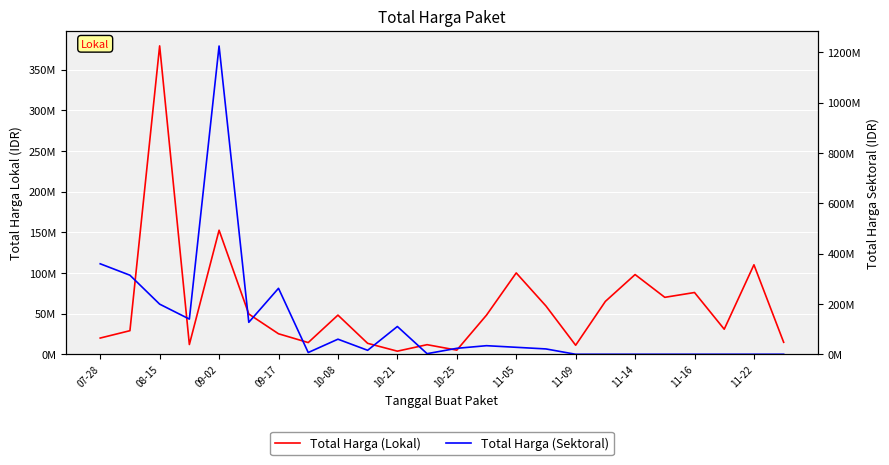

The value of Total Harga (Sektoral) at 10-25 is 15514641. True or false?

False